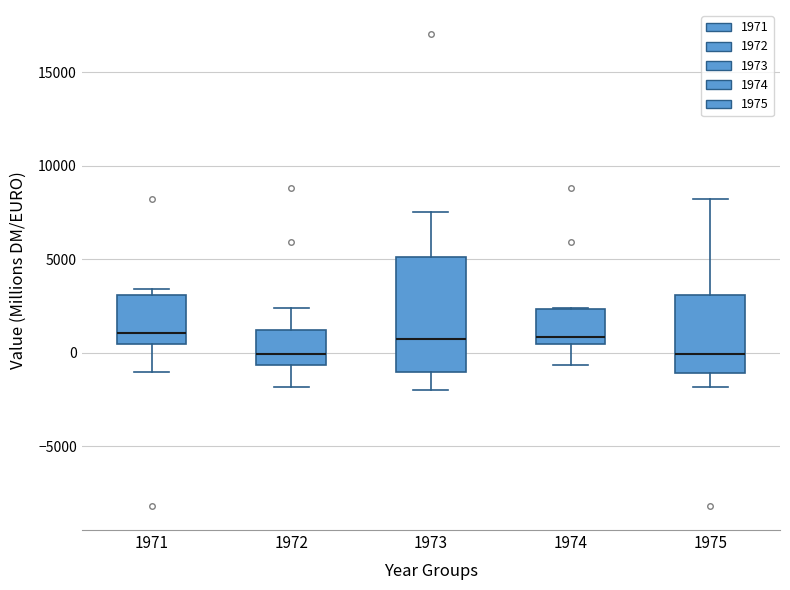

Reading left to right, read every box against the y-axis: the position of its median line, the range the box covers, and the ends of its whiskers. The values are not printed on the chart, so give them approximately, as read against the axis.

1971: median 1000, box 500 to 3000, whiskers -1000 to 3500
1972: median 0, box -500 to 1000, whiskers -2000 to 2500
1973: median 1000, box -1000 to 5000, whiskers -2000 to 7500
1974: median 1000, box 500 to 2500, whiskers -500 to 2500
1975: median 0, box -1000 to 3000, whiskers -2000 to 8000